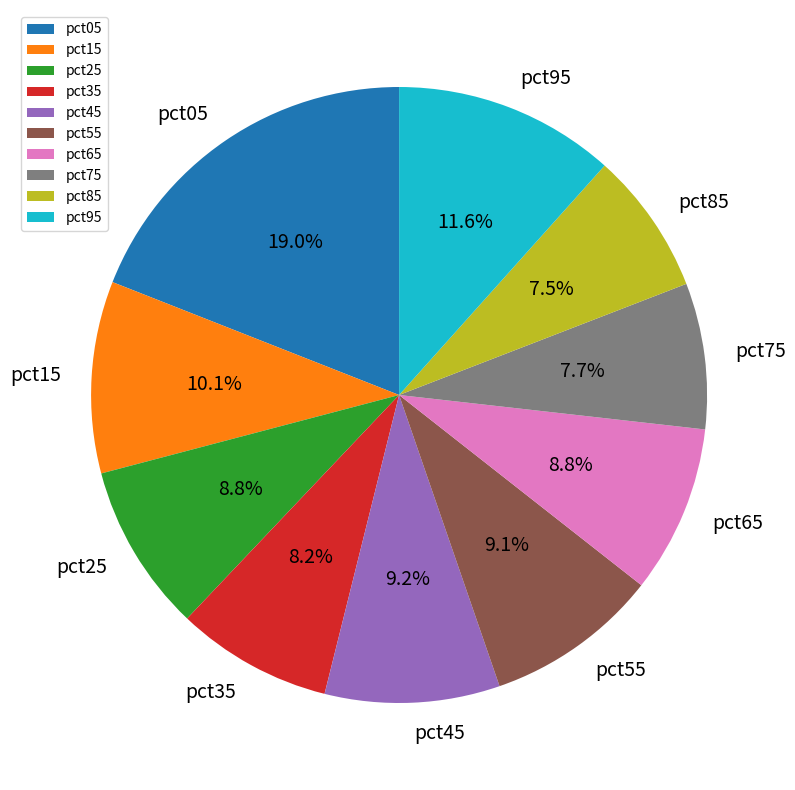

To the nearest percent, what is the difference between the largest and smallest slice percentages?

12%